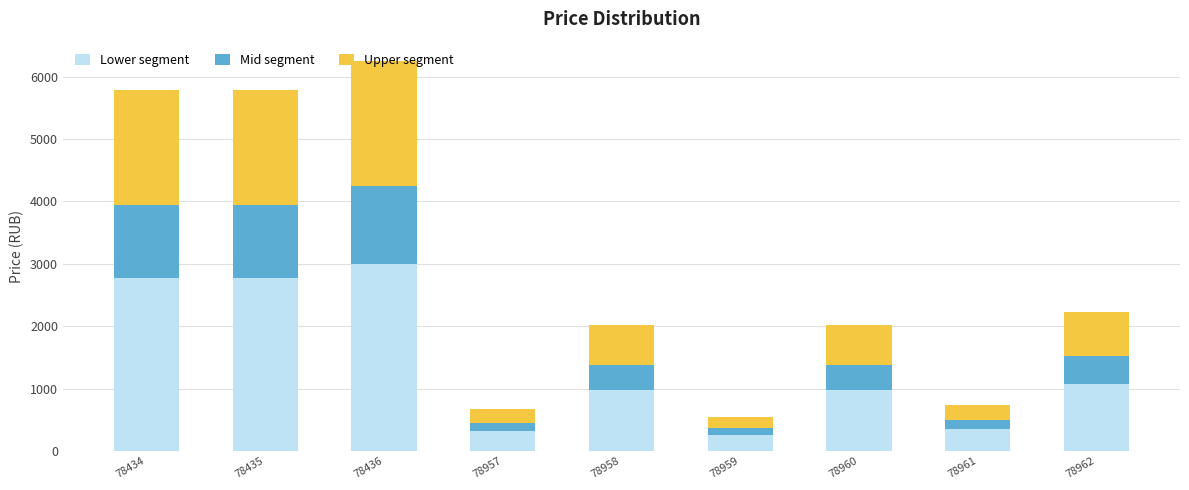

What is the average value of the Lower segment series?

1389.2